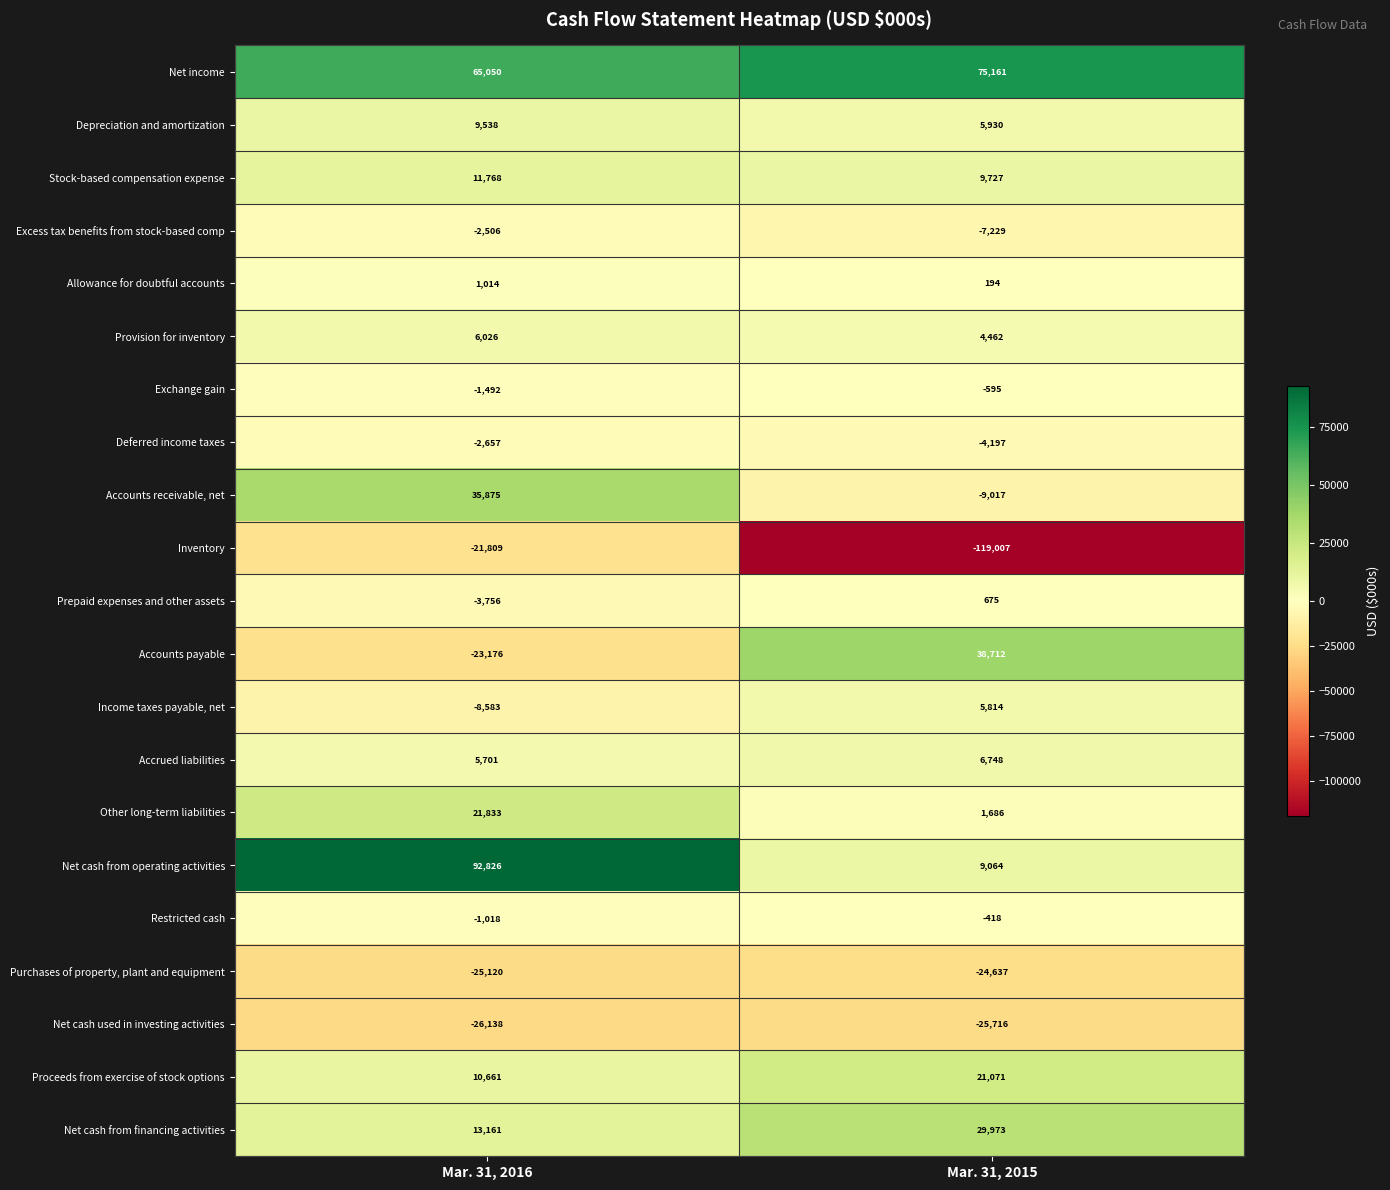

The Accounts receivable, net series shows -3873 at Mar. 31, 2015. True or false?

False